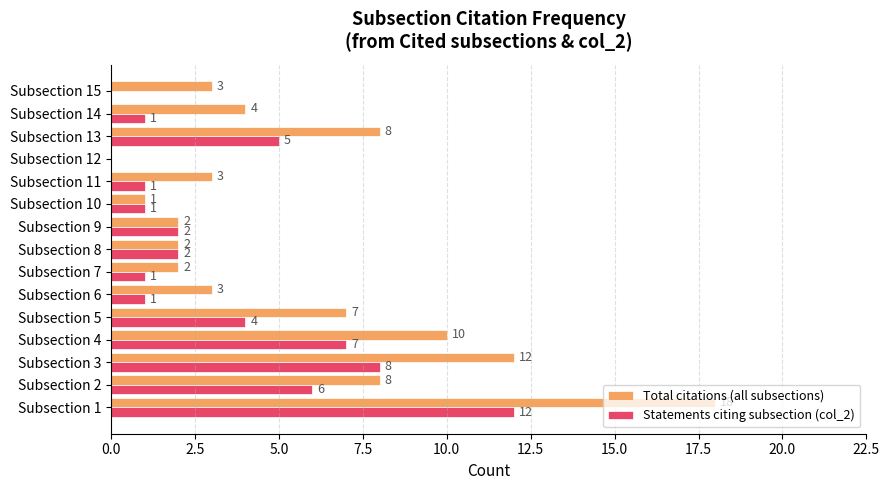

Is it true that Statements citing subsection (col_2) equals 2 at Subsection 6?

False